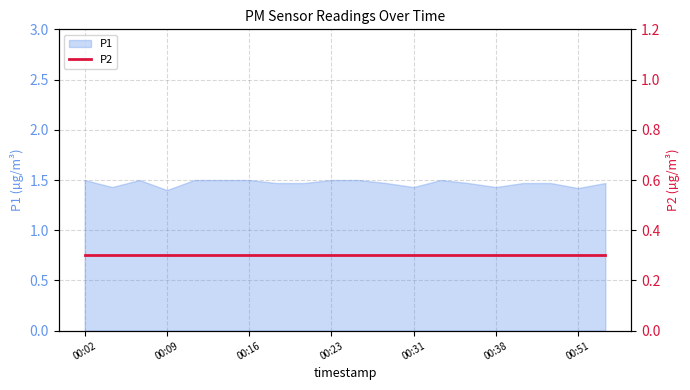

Rank the categories by value from highest to lowest.

00:02, 00:06, 00:11, 00:14, 00:16, 00:23, 00:26, 00:33, 00:19, 00:21, 00:28, 00:36, 00:40, 00:43, 00:53, 00:04, 00:31, 00:38, 00:51, 00:09